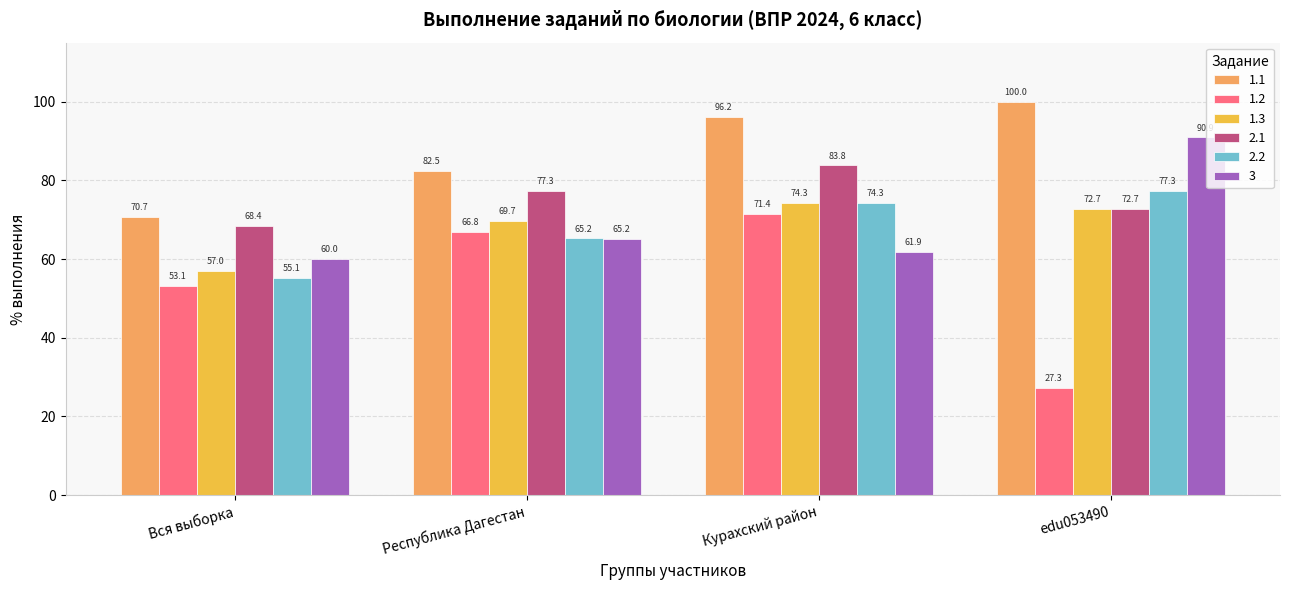

Which series has the largest range (max minus min)?

1.2